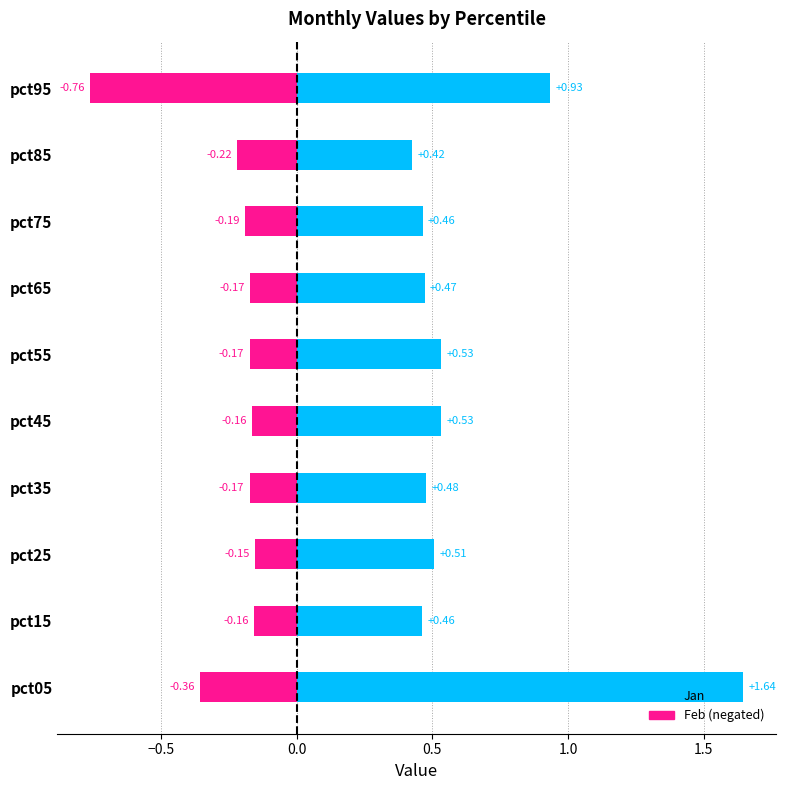

Reading right to left, what are all the values shown in this chart?

Jan: 0.9	0.4	0.5	0.5	0.5	0.5	0.5	0.5	0.5	1.6
Feb (neg): -0.8	-0.2	-0.2	-0.2	-0.2	-0.2	-0.2	-0.2	-0.2	-0.4